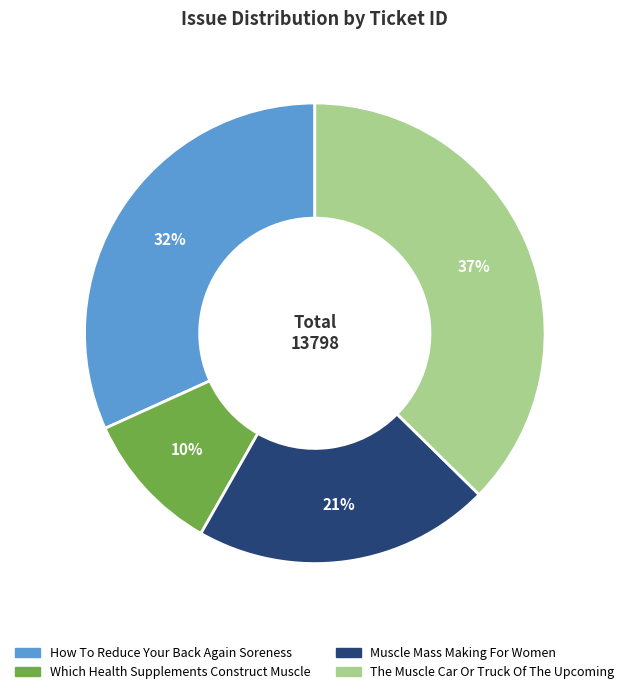

Do Muscle Mass Making For Women and The Muscle Car Or Truck Of The Upcoming together represent more than half of the pie?

Yes